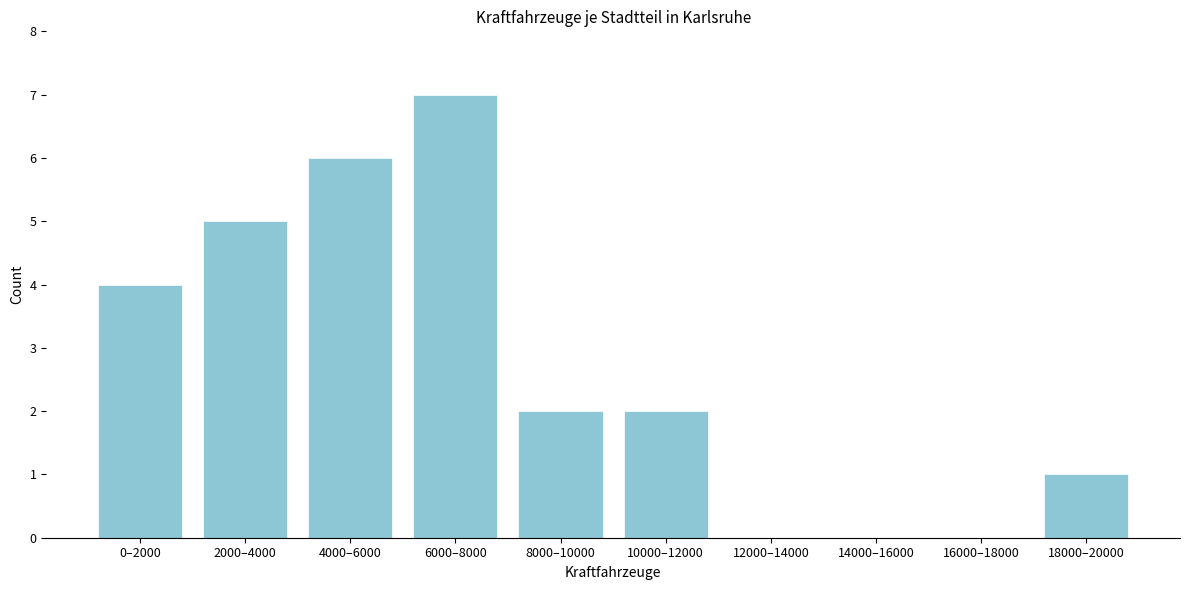

Reading left to right, transcribe all the data shown in this chart.

0–2000=4	2000–4000=5	4000–6000=6	6000–8000=7	8000–10000=2	10000–12000=2	12000–14000=0	14000–16000=0	16000–18000=0	18000–20000=1